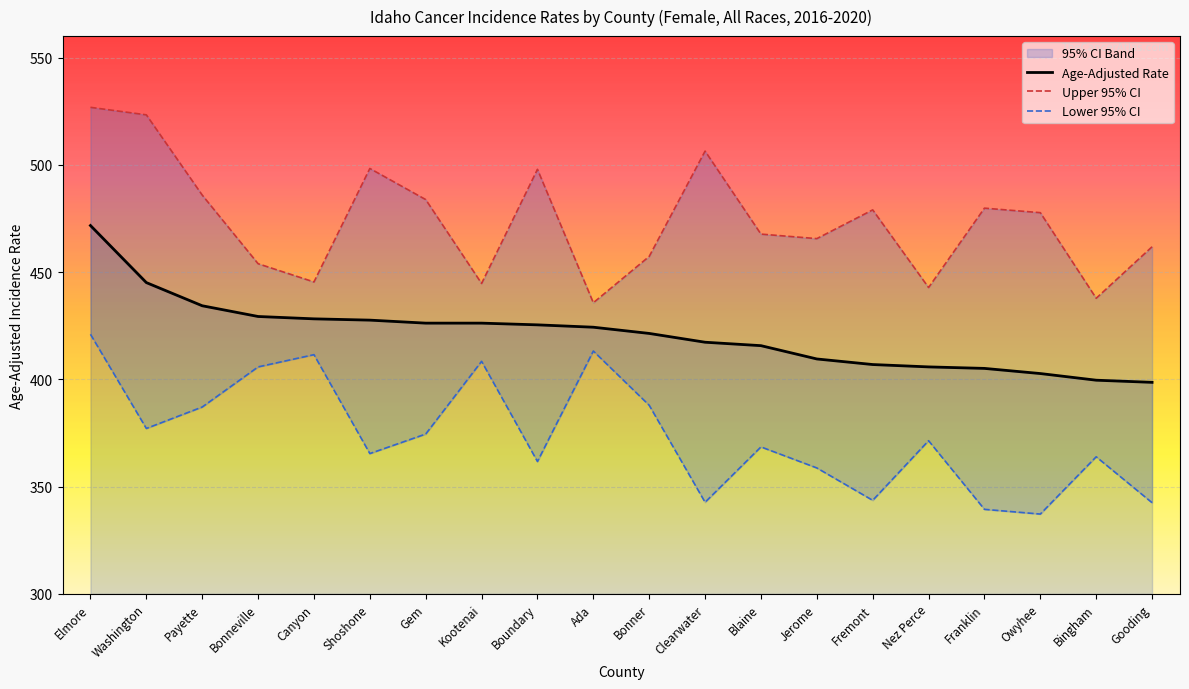

Reading left to right, what are all the values shown in this chart?

Age-Adjusted Rate: 471.7	445.1	434.3	429.3	428.2	427.6	426.2	426.2	425.4	424.3	421.4	417.3	415.7	409.5	406.9	405.8	405.1	402.7	399.6	398.6
Upper 95% CI: 526.8	523.3	485.9	453.9	445.4	498.3	483.8	444.7	497.9	435.7	457.3	506.4	467.7	465.6	479.0	442.8	479.8	477.7	437.8	461.8
Lower 95% CI: 421.0	377.1	387.1	405.8	411.5	365.4	374.5	408.4	361.7	413.2	387.9	342.7	368.5	358.7	343.6	371.4	339.4	337.2	363.9	342.5